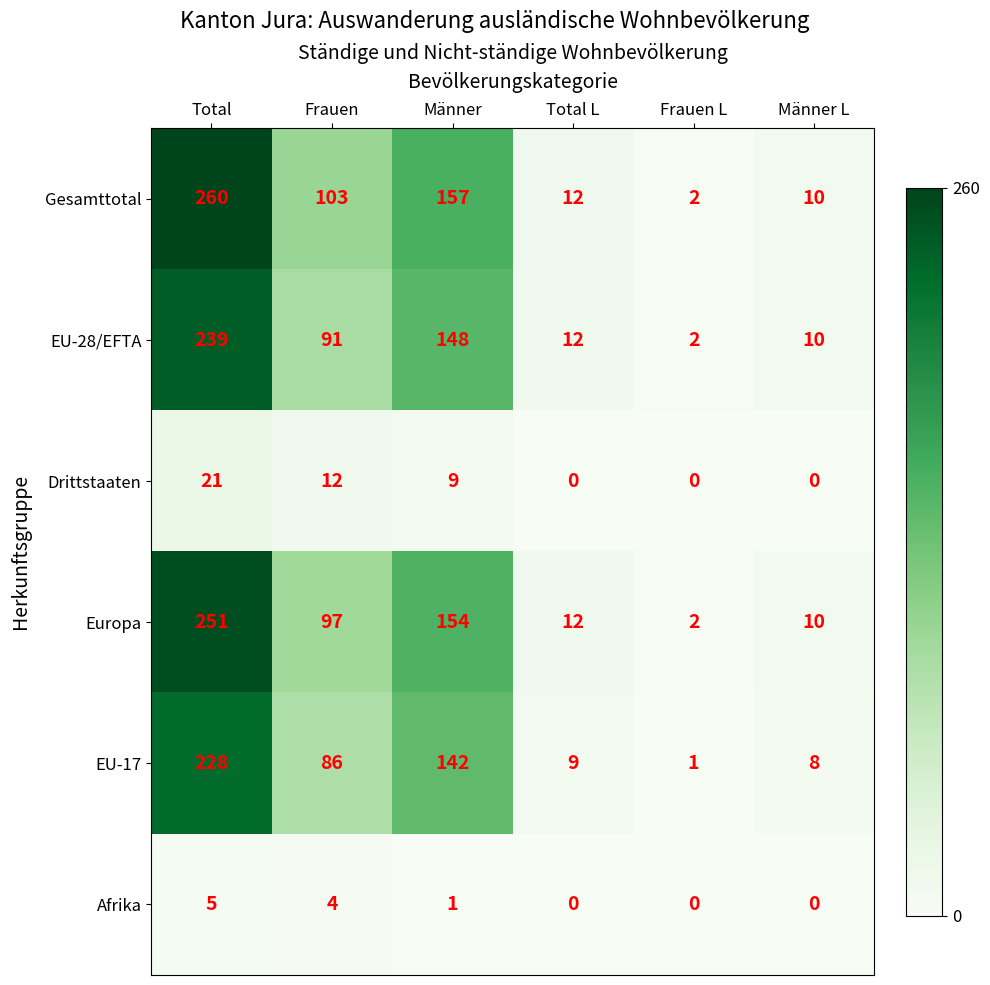

What is the greatest value displayed?

260